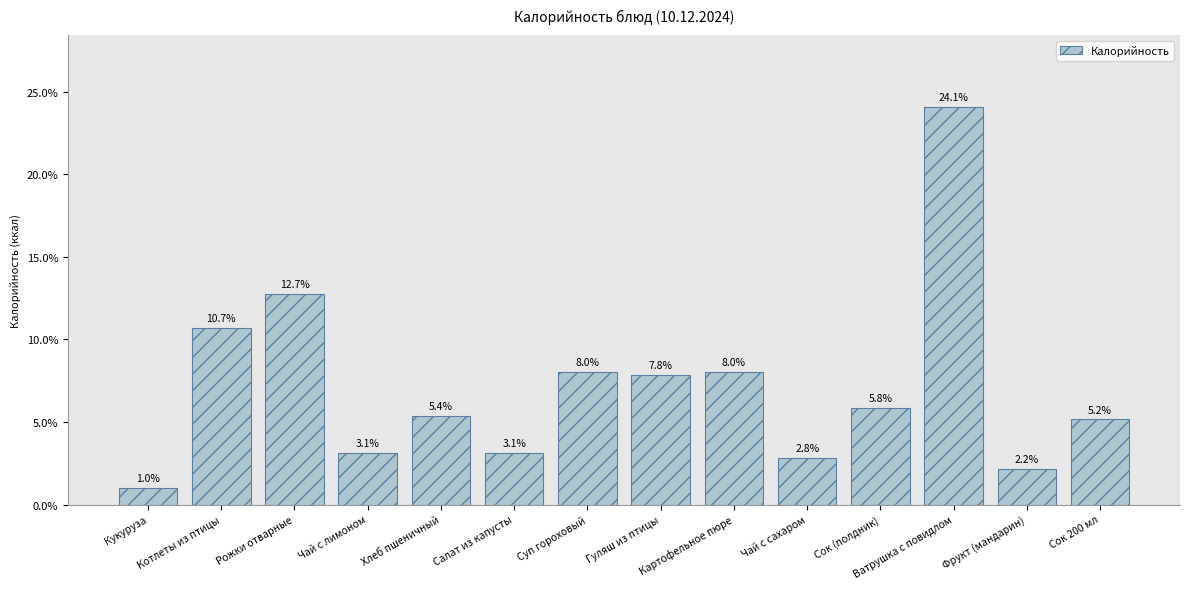

What is the difference between the values at Рожки отварные and Салат из капусты?

9.6